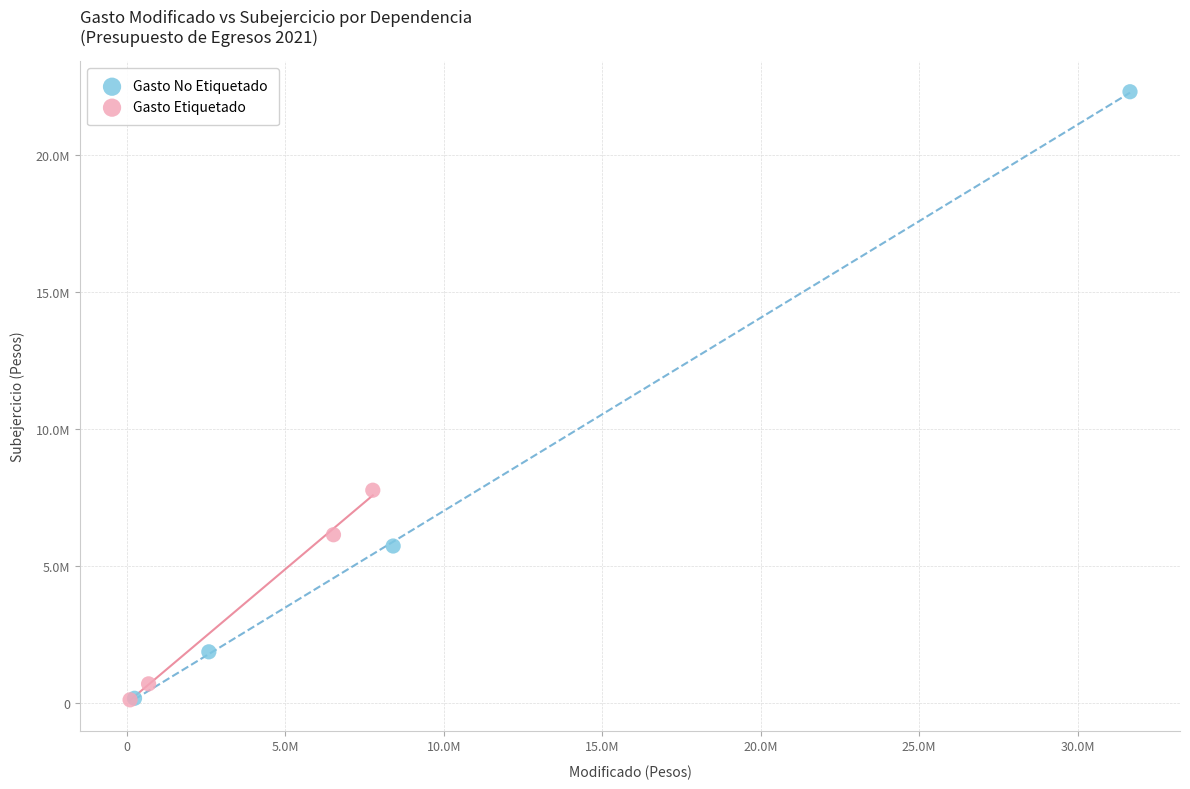

Which series contains the highest Y value?

Gasto No Etiquetado